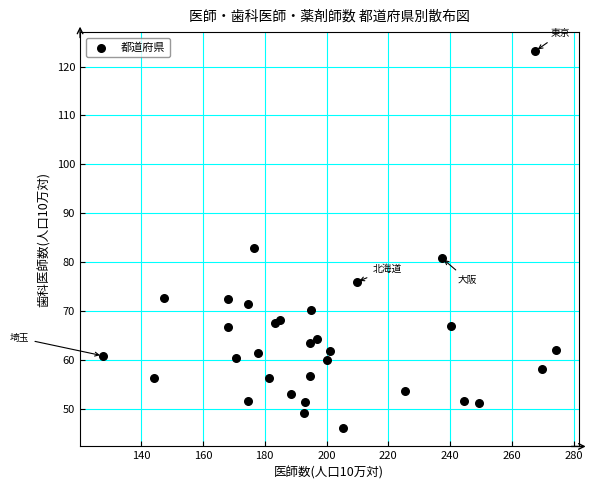

What Y value in the scatter plot is closest to 84?

82.8